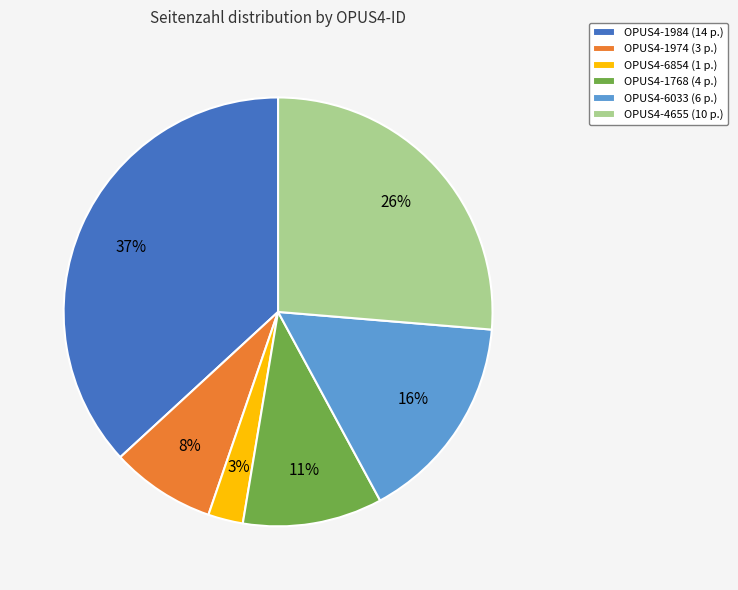

What is the smallest slice in the pie chart?

OPUS4-6854